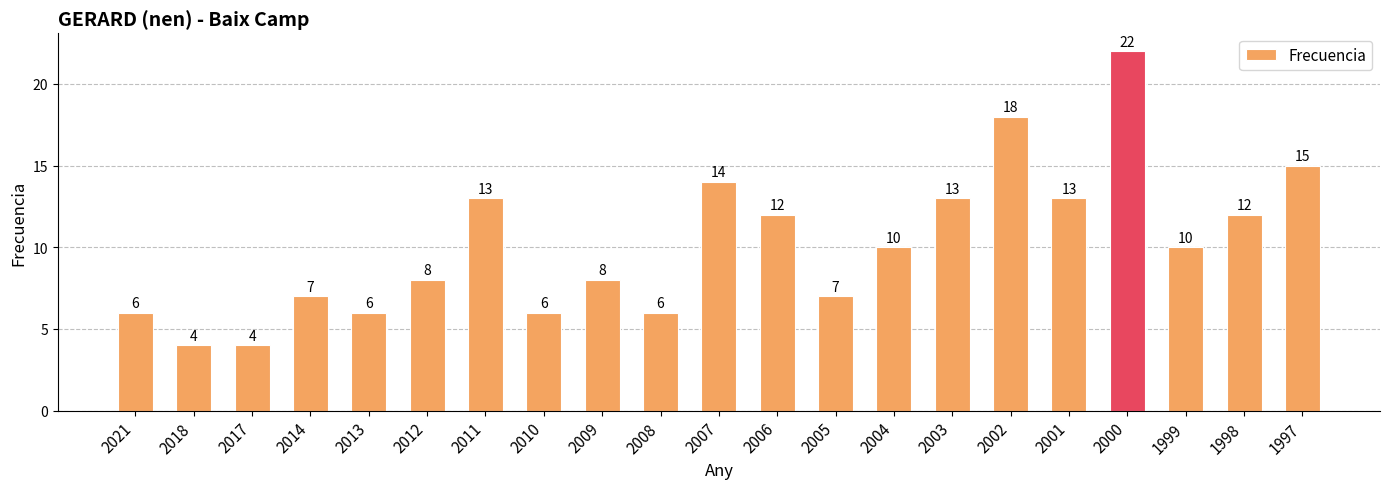

What is the minimum value shown in the chart?

4